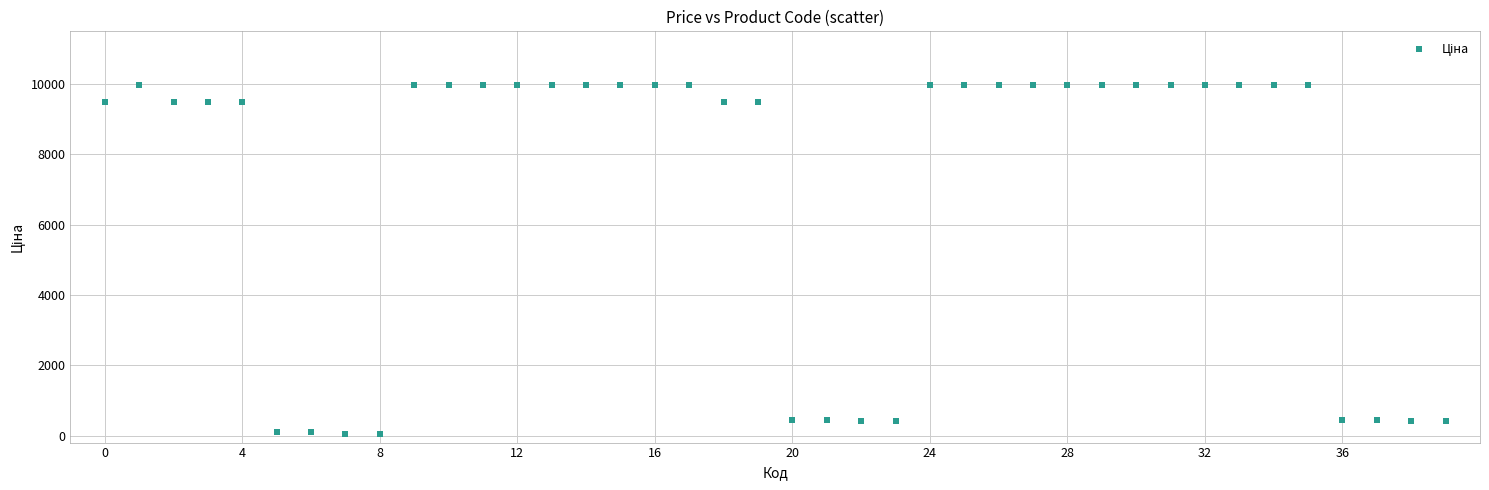

What is the range of Y values (max minus min)?

9917.9